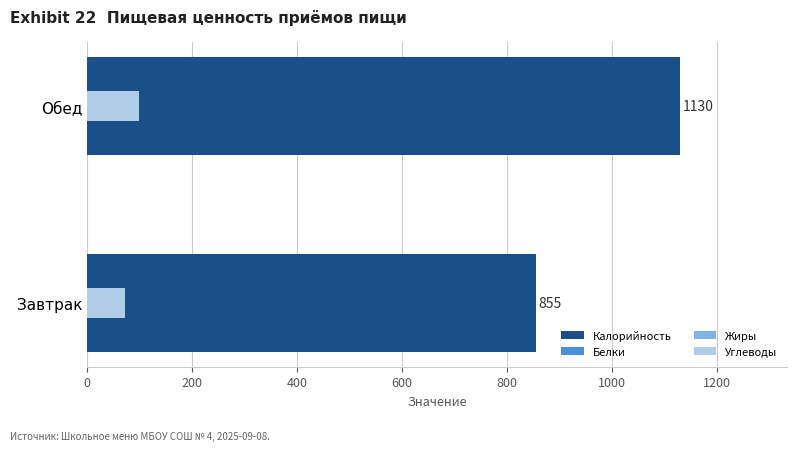

Reading left to right, extract all data points from this chart.

Калорийность: 855	1130
Белки: 26	25
Жиры: 50	70
Углеводы: 71	98